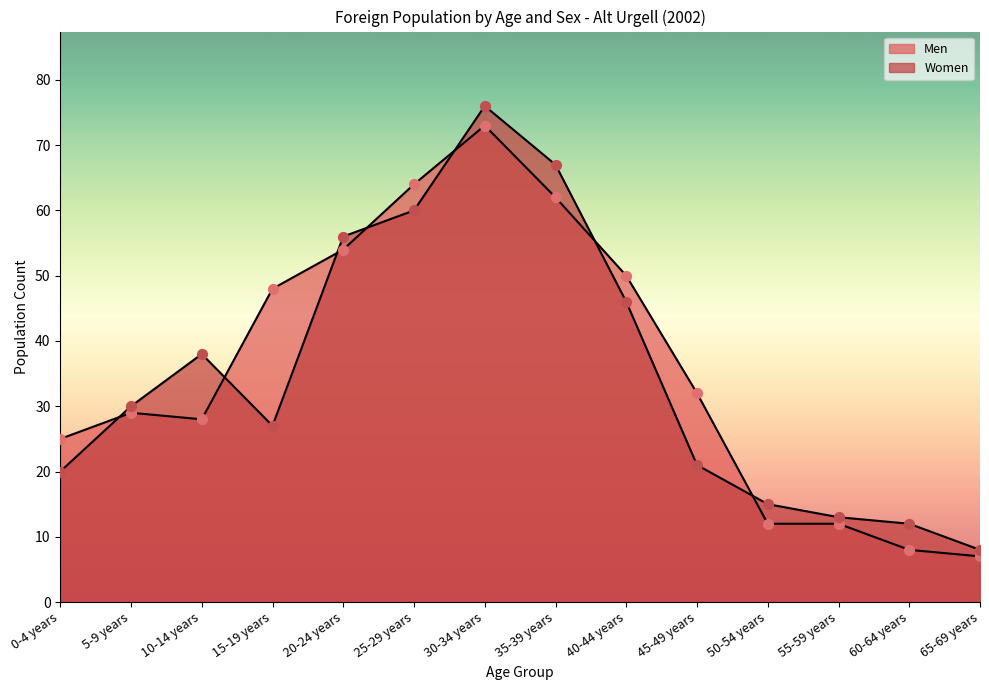

What are all the series names shown in the legend?

Men, Women